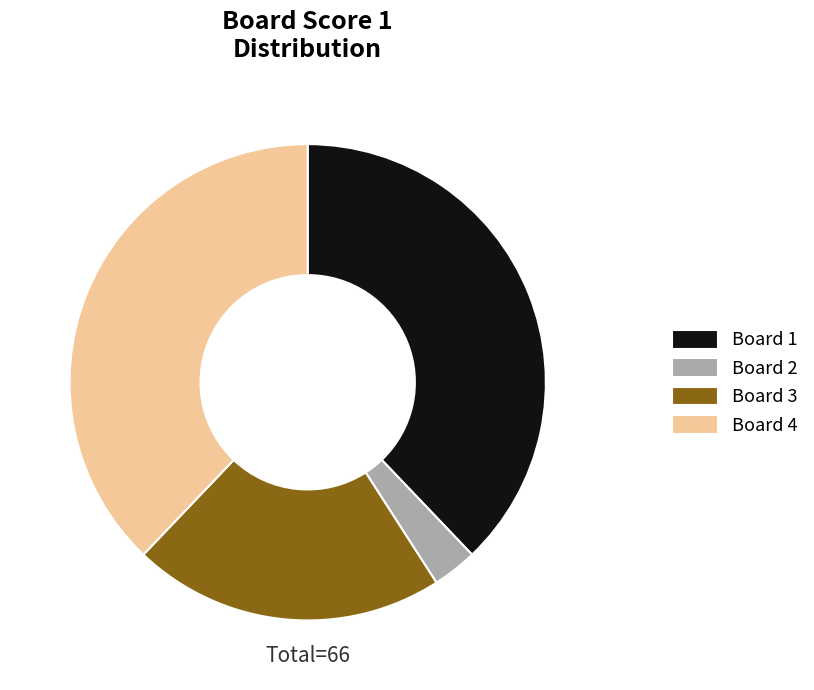

Approximately how many times larger is the value at Board 1 compared to Board 2?

12.5